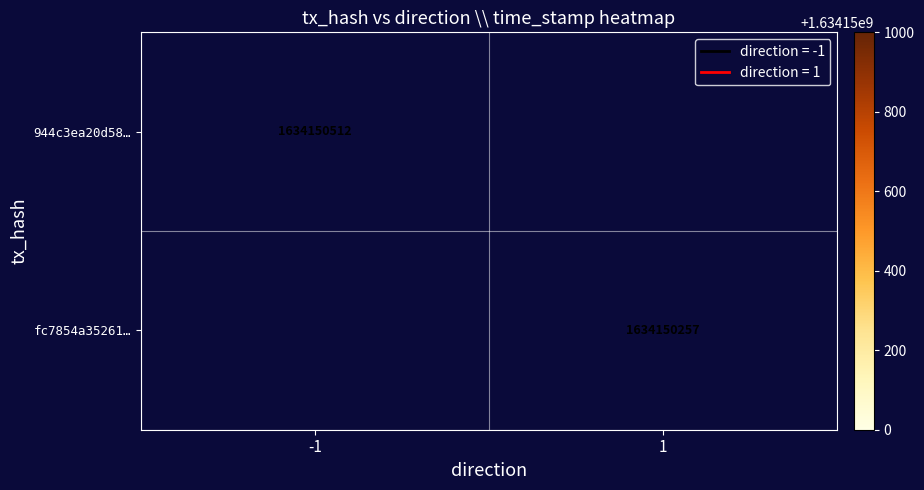

Reading right to left, transcribe all the data shown in this chart.

944c3ea20d581c57a38e203d4a09e80bb3f9987: time_stamp=1634150512	direction=-1
fc7854a35261e1bc82a72d931574071a4d4a698: time_stamp=1634150257	direction=1